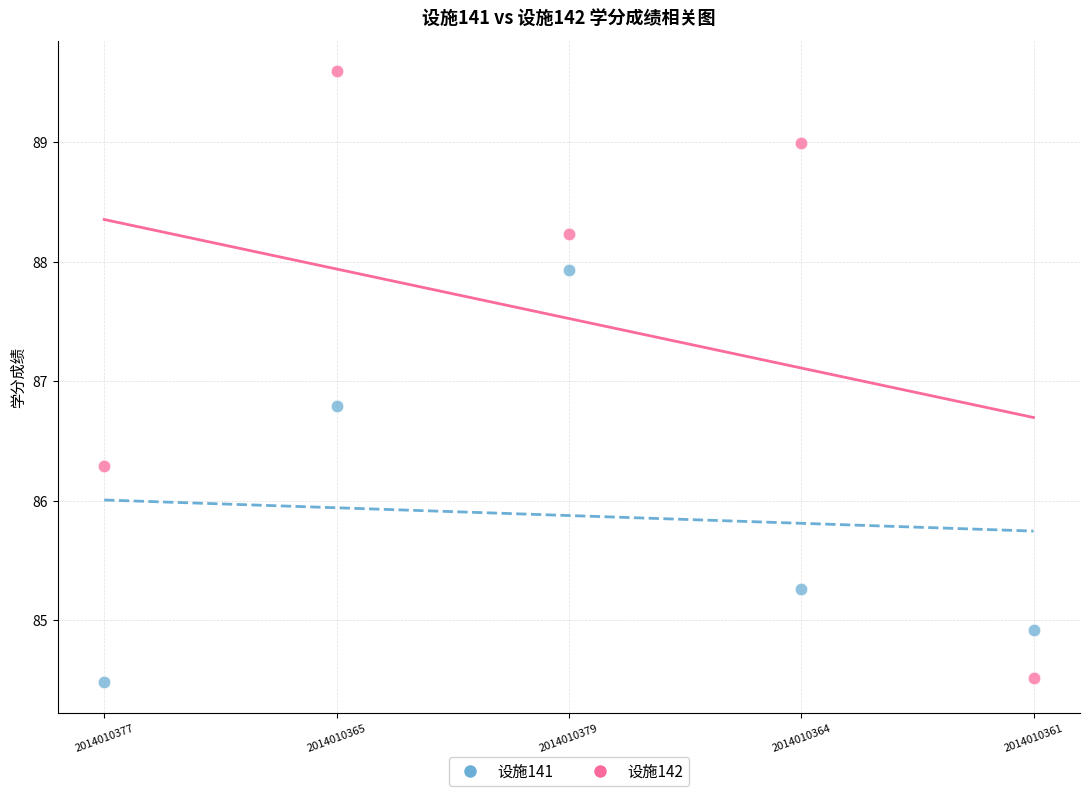

What are all the series names shown in the legend?

设施141, 设施142